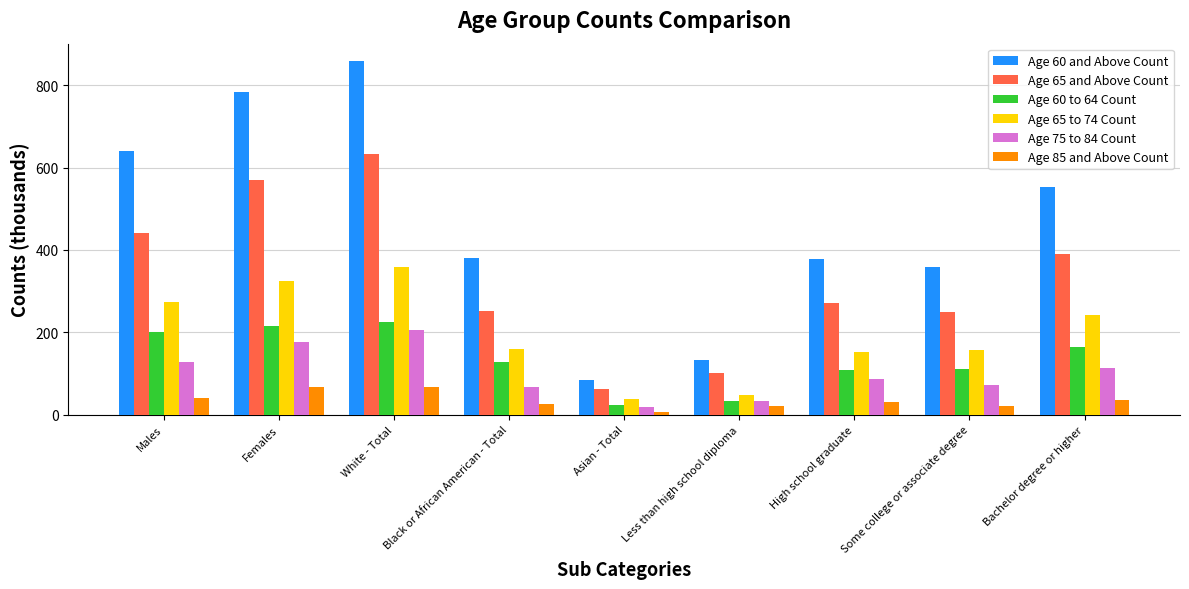

At which category is the sum across all series the highest?

White - Total